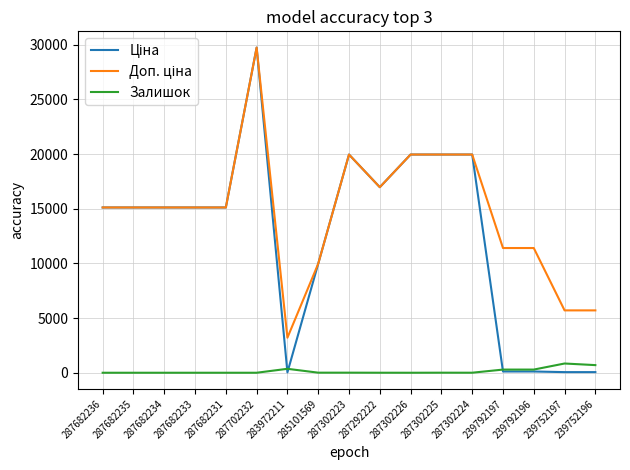

Is it true that Залишок equals 7.0 at 287302223?

True